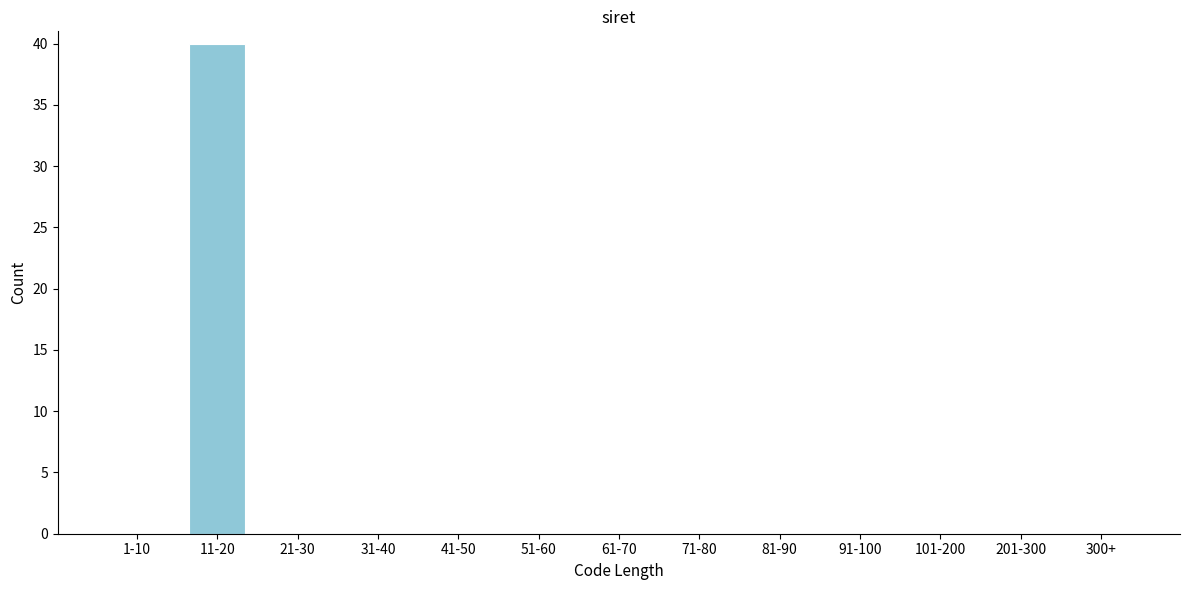

Reading left to right, extract all data points from this chart.

1-10=0	11-20=40	21-30=0	31-40=0	41-50=0	51-60=0	61-70=0	71-80=0	81-90=0	91-100=0	101-200=0	201-300=0	300+=0